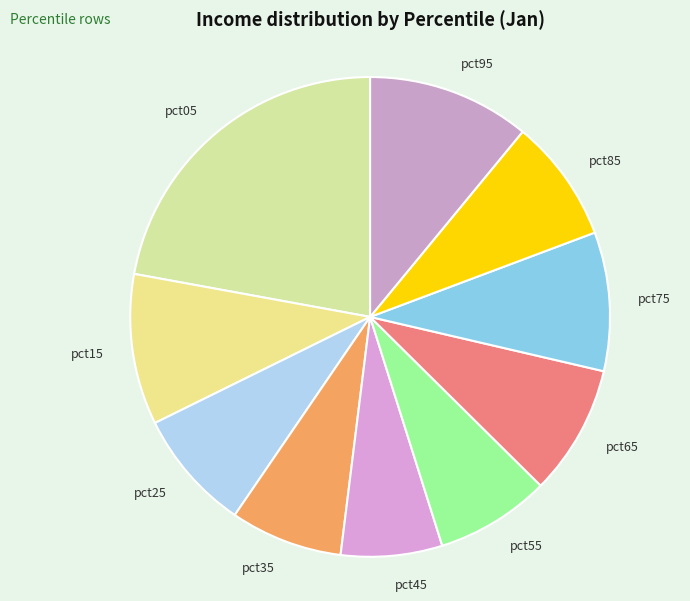

Is the sum of pct45 and pct55 greater than half?

No